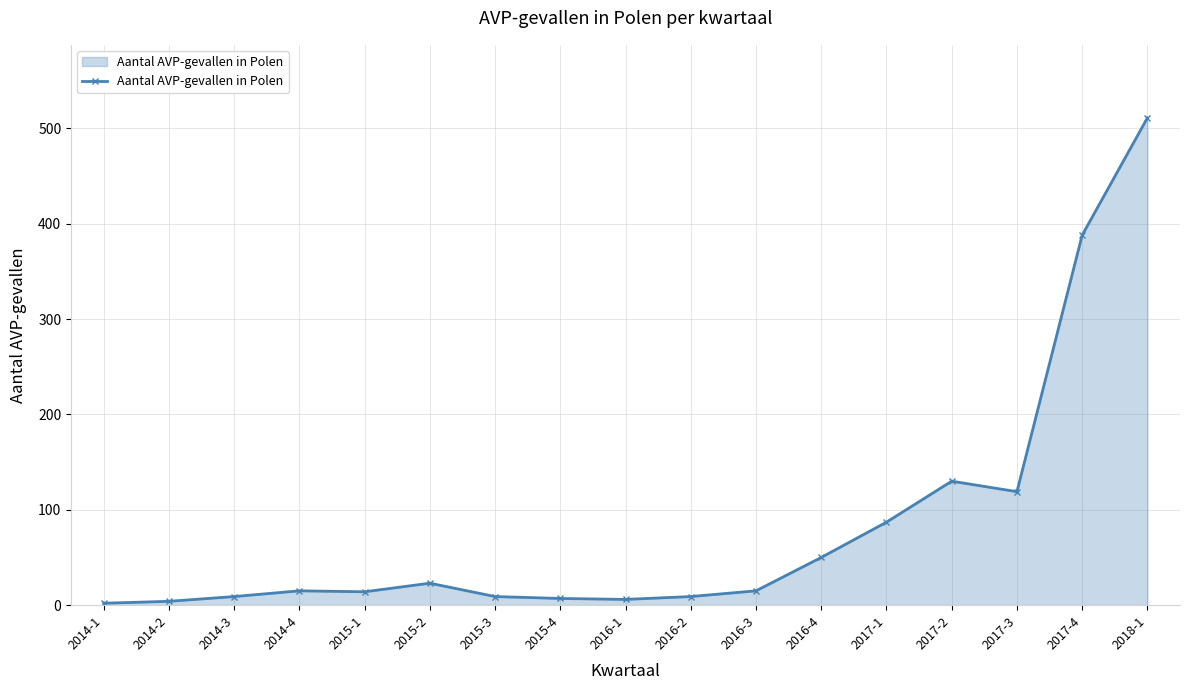

Which category has the highest value across all series?

2018-1